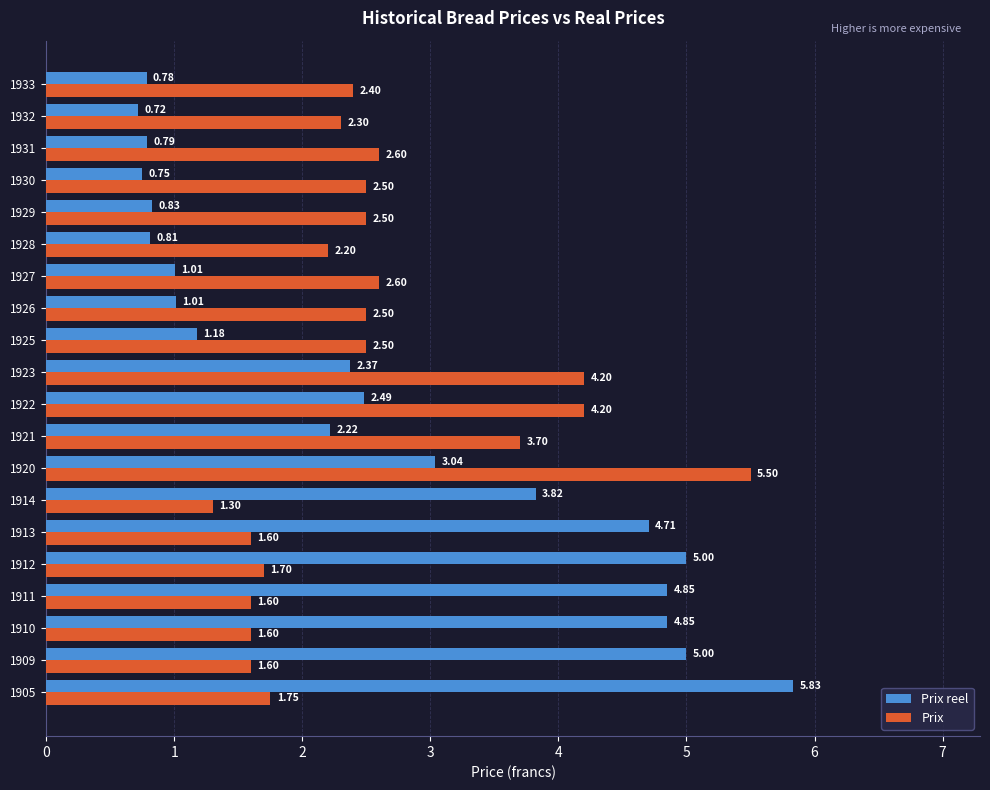

How many values in the Prix series exceed 2?

13